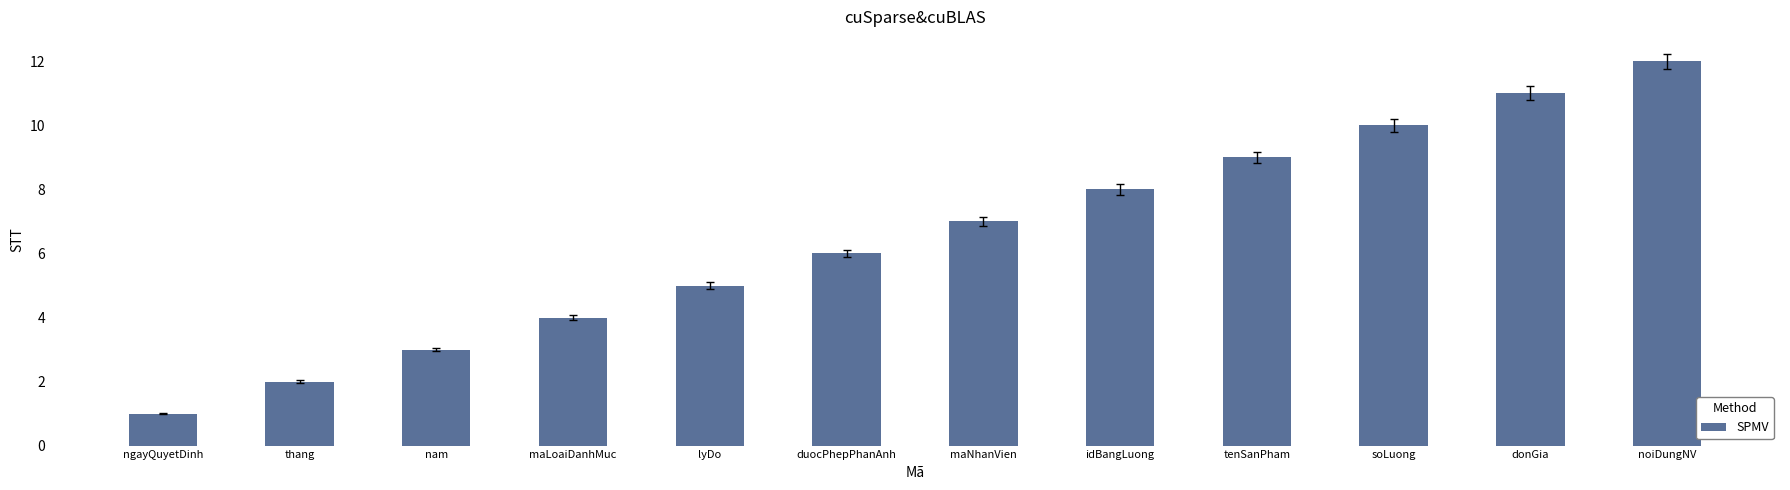

What is the difference between the values at lyDo and duocPhepPhanAnh?

1